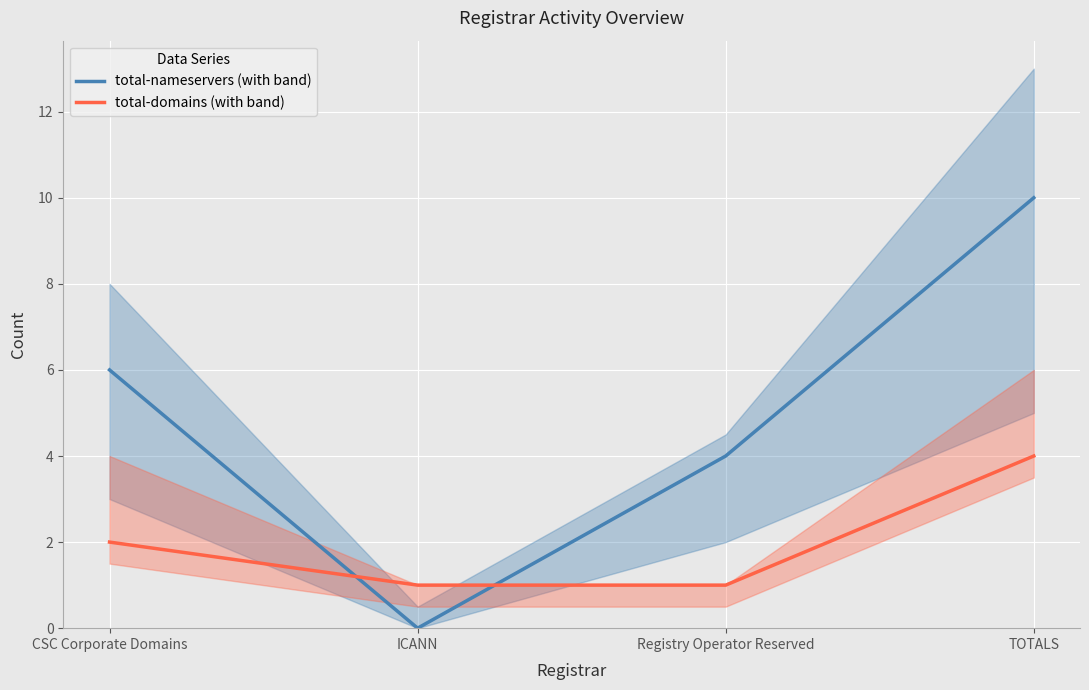

List the series in order of their peak value, lowest first.

total-domains (with band), total-nameservers (with band)